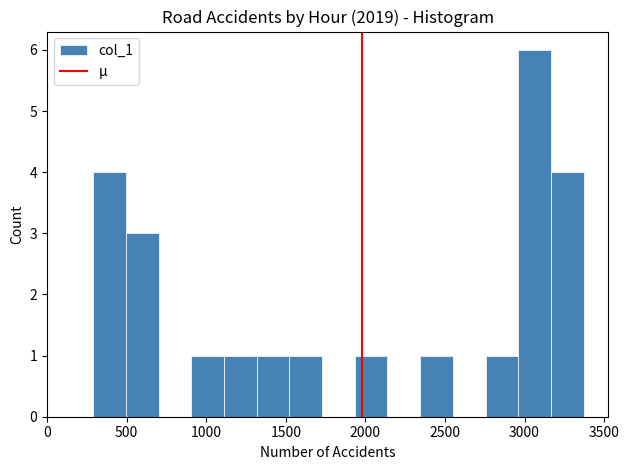

Reading left to right, list every bar in this chart as the range it spans on the x-axis followed by its height. Neither the bar edges nor the heights are printed on the chart, so give them approximately, as read against the axes.

300 to 500: 4
500 to 700: 3
700 to 900: 0
900 to 1100: 1
1100 to 1300: 1
1300 to 1500: 1
1500 to 1750: 1
1750 to 1950: 0
1950 to 2150: 1
2150 to 2350: 0
2350 to 2550: 1
2550 to 2750: 0
2750 to 2950: 1
2950 to 3150: 6
3150 to 3350: 4